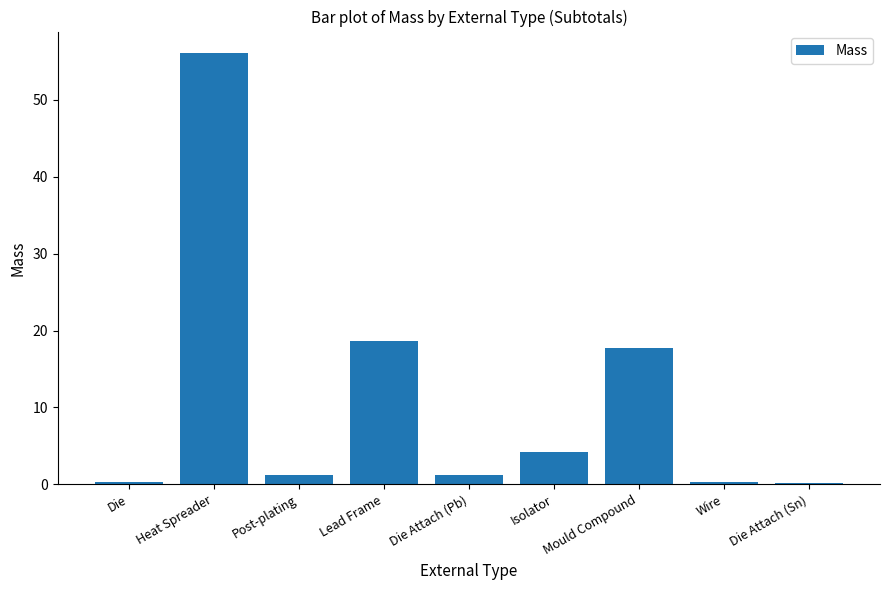

What is the sum of the values at Lead Frame and Heat Spreader?

74.8